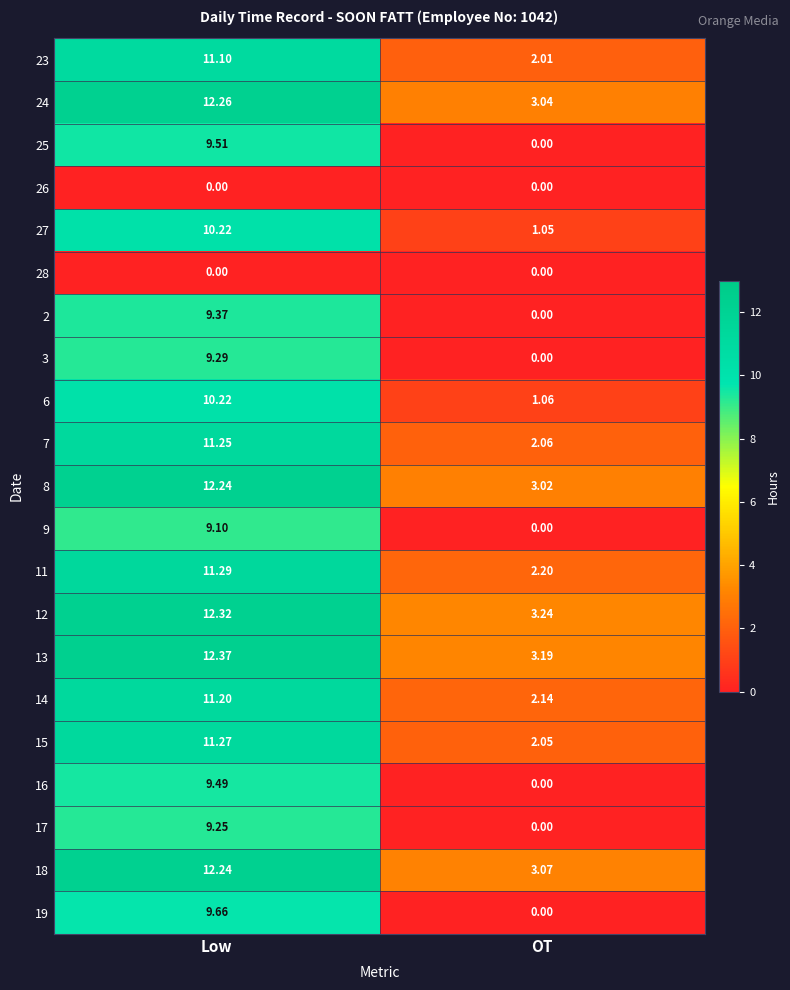

Which series changed the most between Low and OT?

19